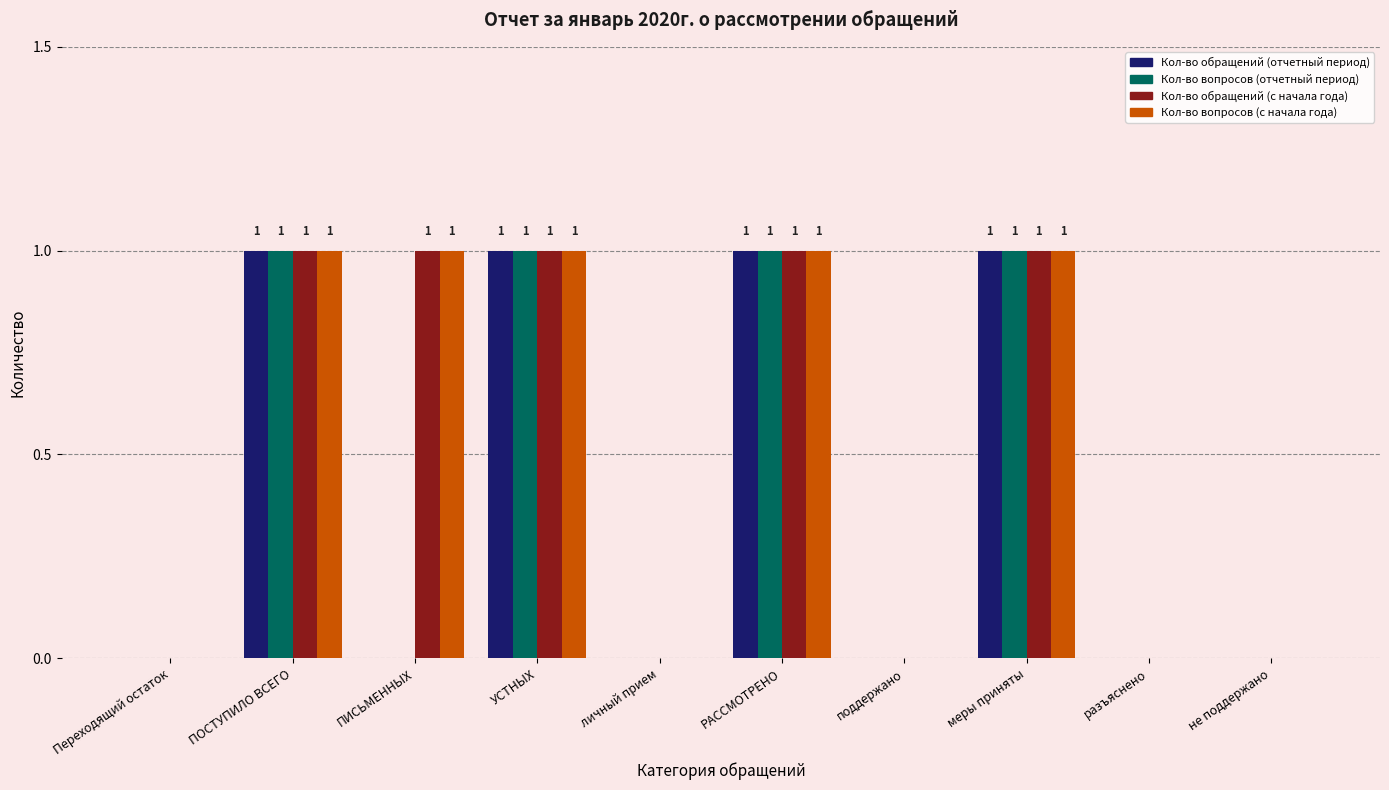

The value of Кол-во обращений (с начала года) at ПОСТУПИЛО ВСЕГО is 2. True or false?

False